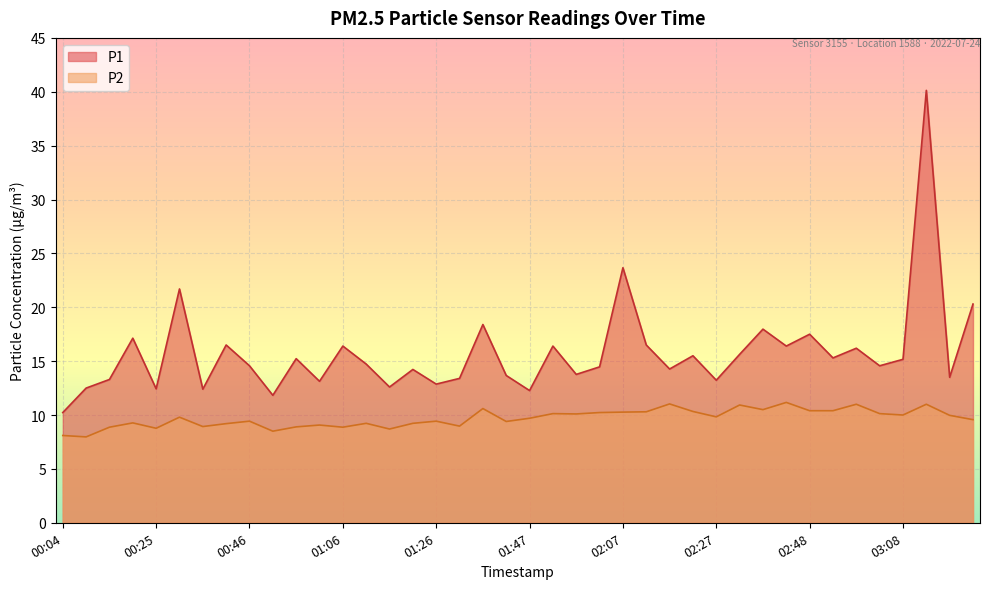

Read the P2 value at 01:11.

9.2